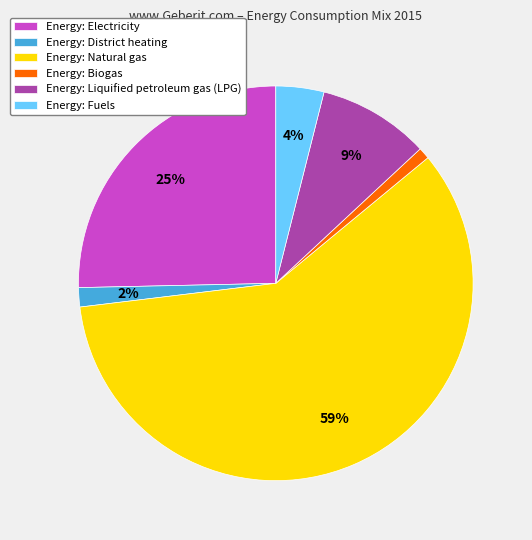

How many segments does this pie chart have?

6